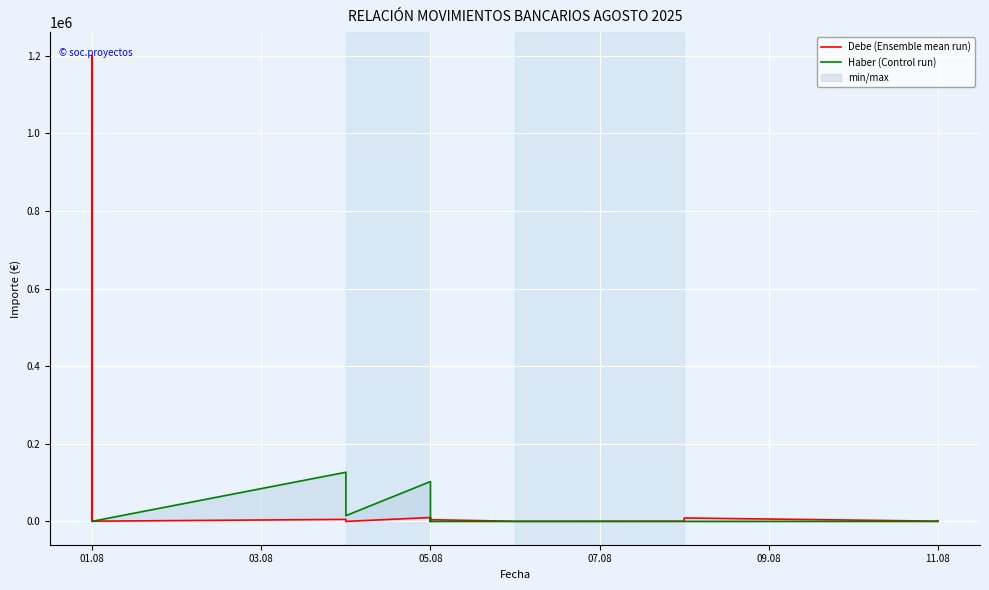

Which category has the lowest value across all series?

05.08